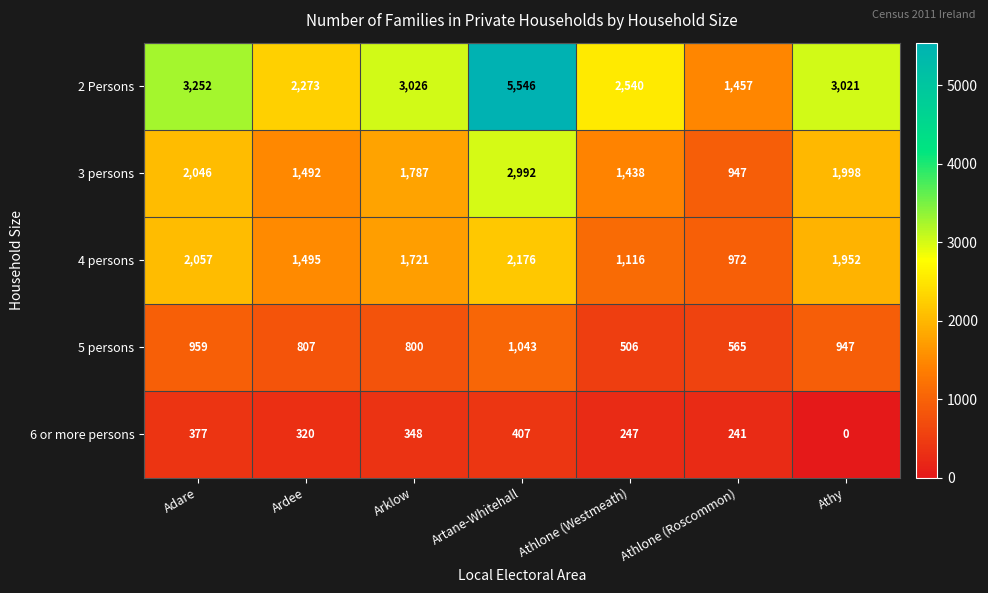

The value of 2 Persons at Ardee is 2273. True or false?

True